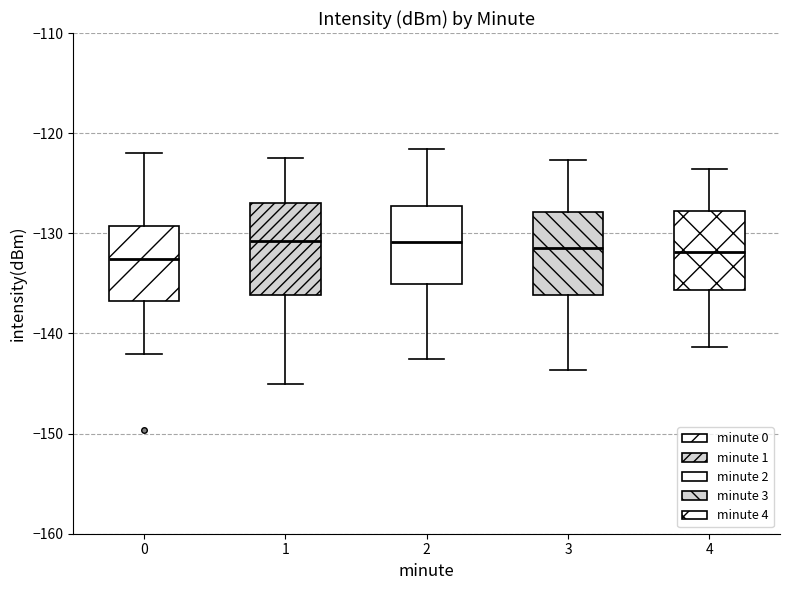

Where does the lower whisker of the box at x = 4 end on the y-axis? The values are not printed on the chart, so give them approximately, as read against the axis.

-141